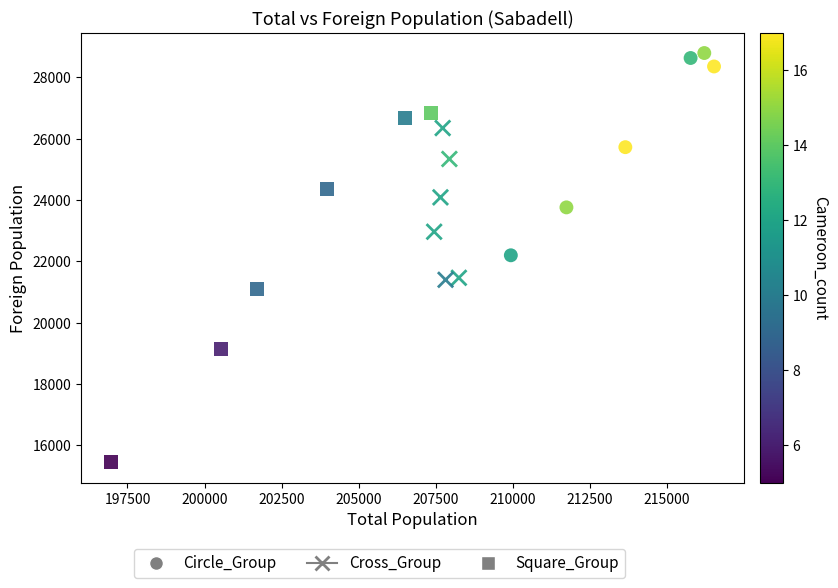

Which series contains the highest Y value?

Circle_Group